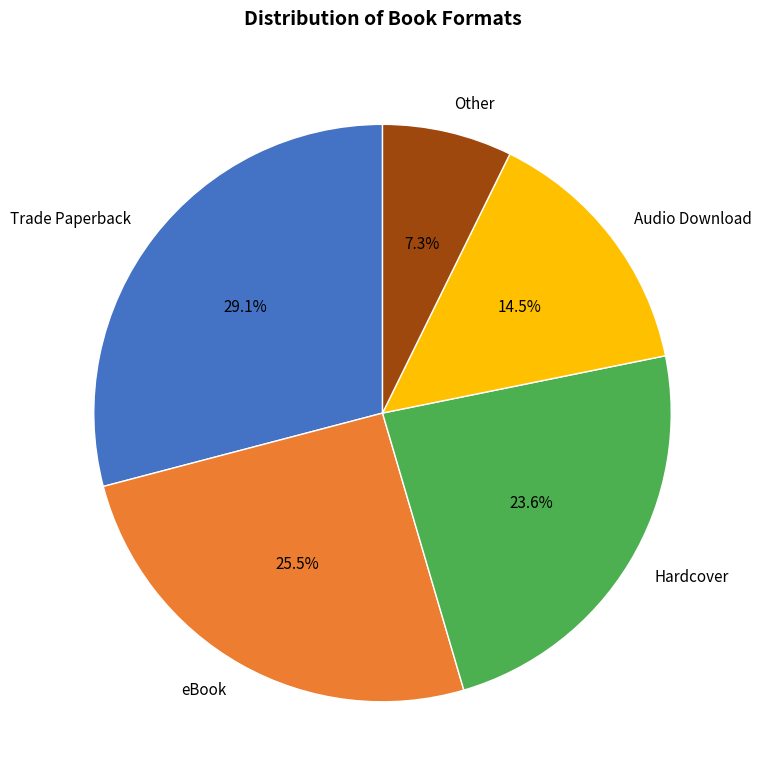

Combined, what portion of the pie is Audio Download and Other?

21.8%